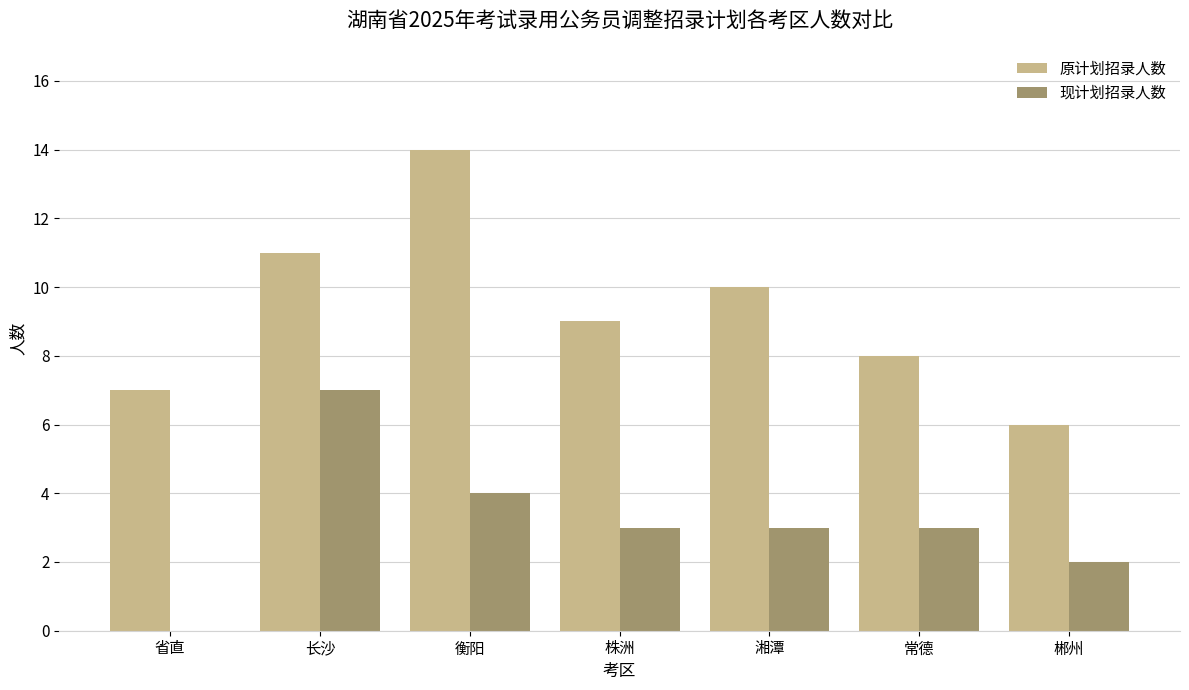

Is the value of 现计划招录人数 at 常德 greater than the value of 原计划招录人数 at 郴州?

No